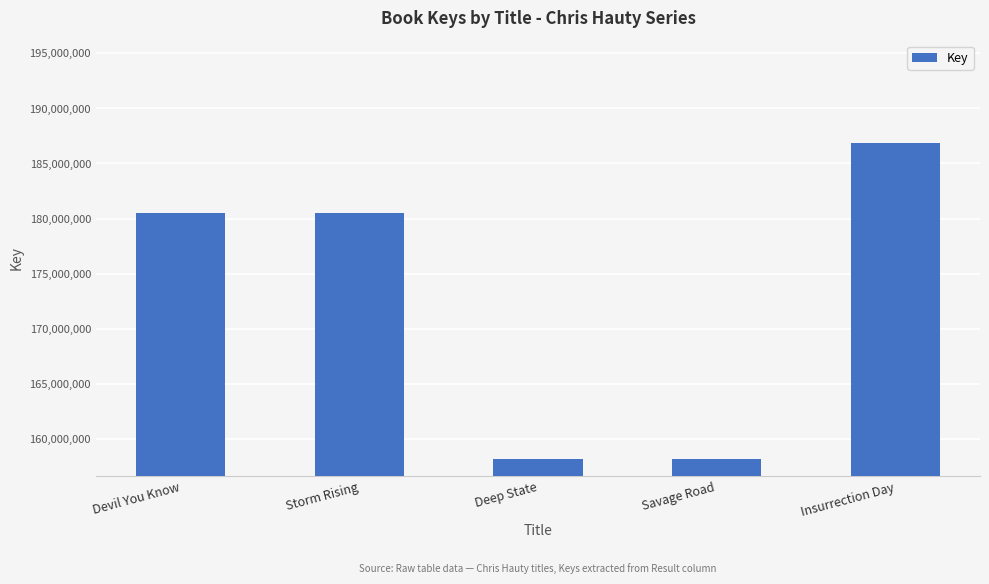

Are the bars grouped side by side (vs. stacked)?

No